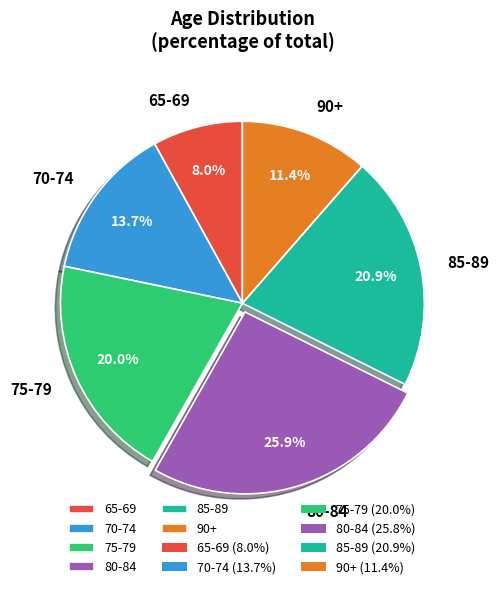

What percentage is the 75-79 slice, to the nearest percent?

20%